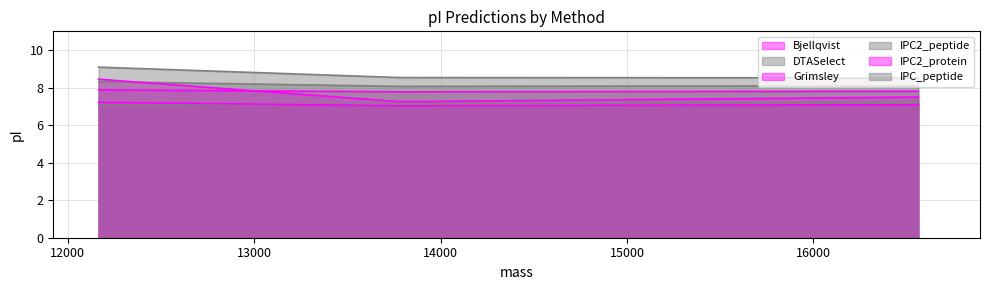

List the series in order of their peak value, highest first.

IPC_peptide, Grimsley, DTASelect, Bjellqvist, IPC2_protein, IPC2_peptide